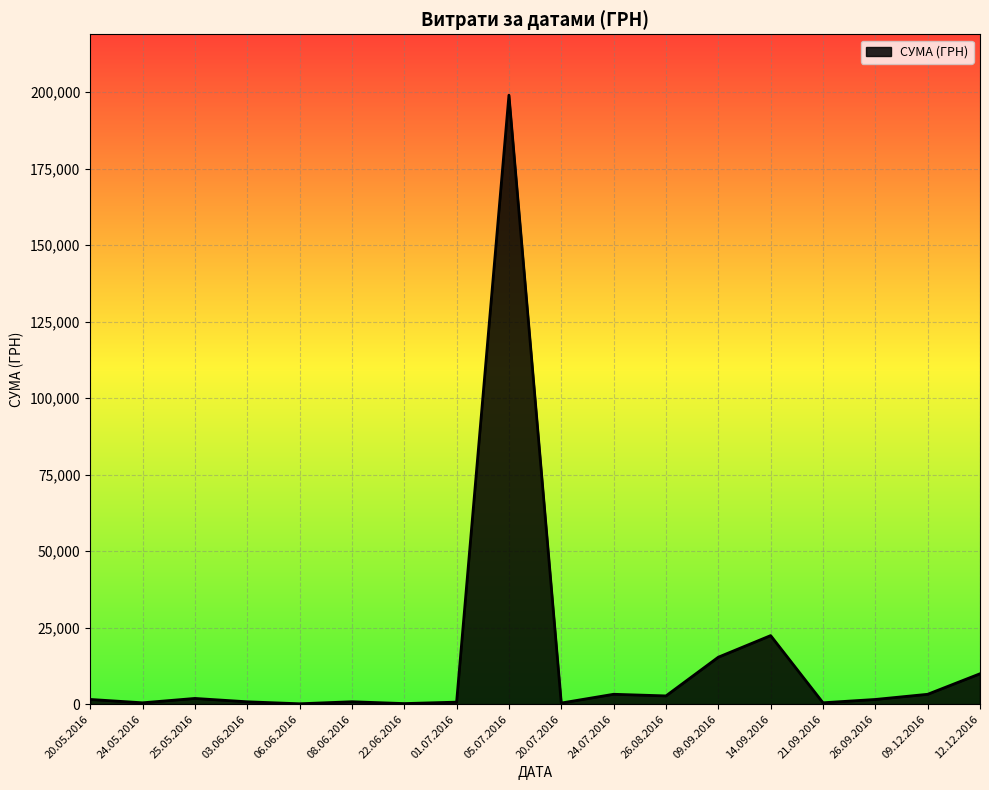

What is the difference between the second highest and minimum values?

22280.6